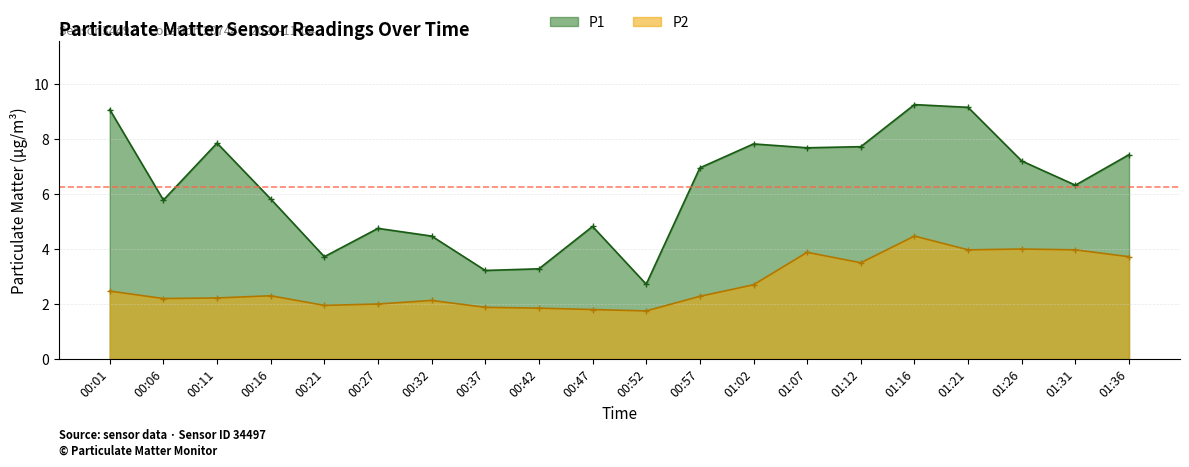

List the series in order of their overall mean, highest first.

P1, P2